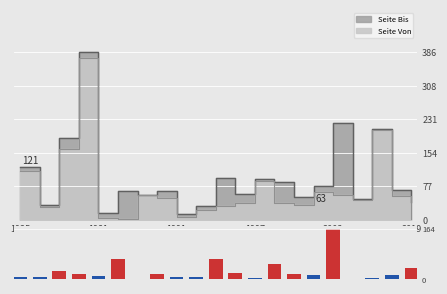

Between 7 and 13, which is larger?

13